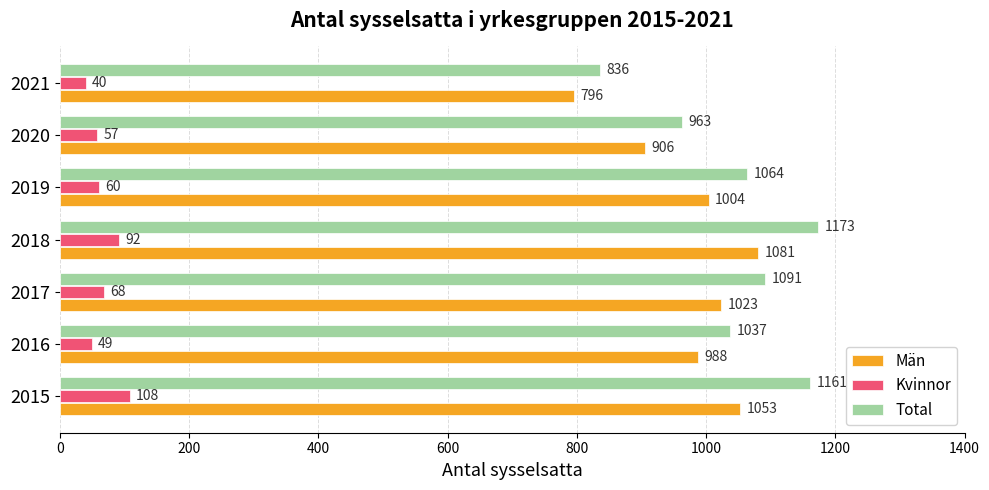

What is the greatest value displayed?

1173